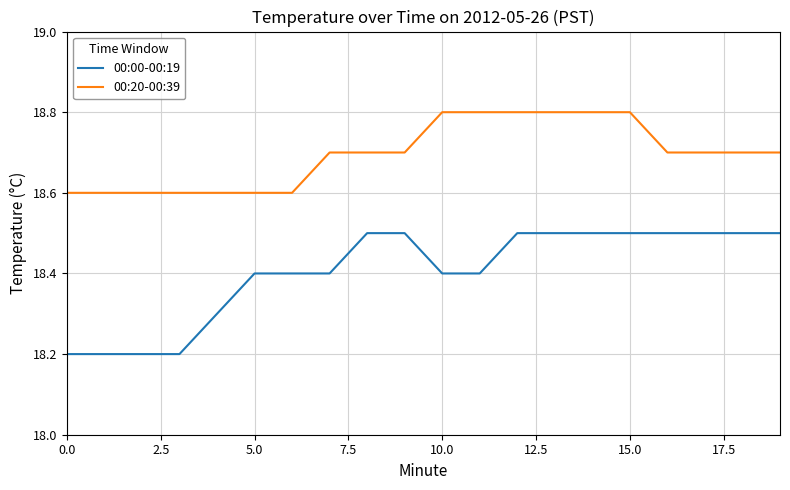

True or false: 00:20-00:39 and 00:00-00:19 intersect in this chart.

False